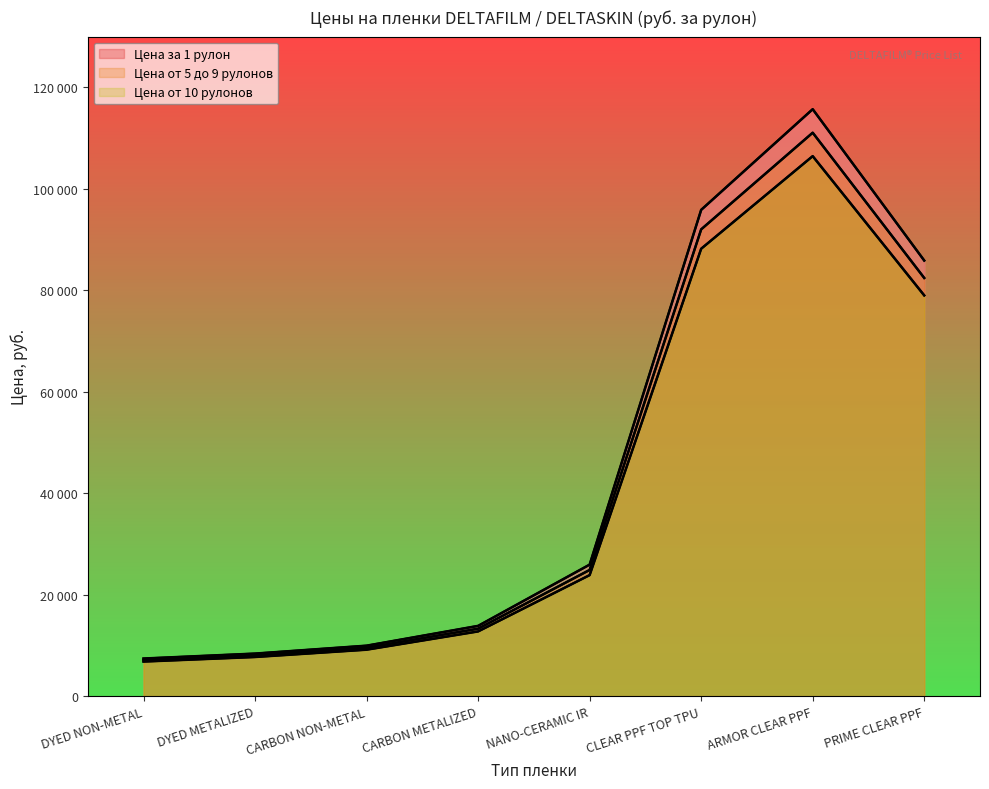

What is the greatest value displayed?

115695